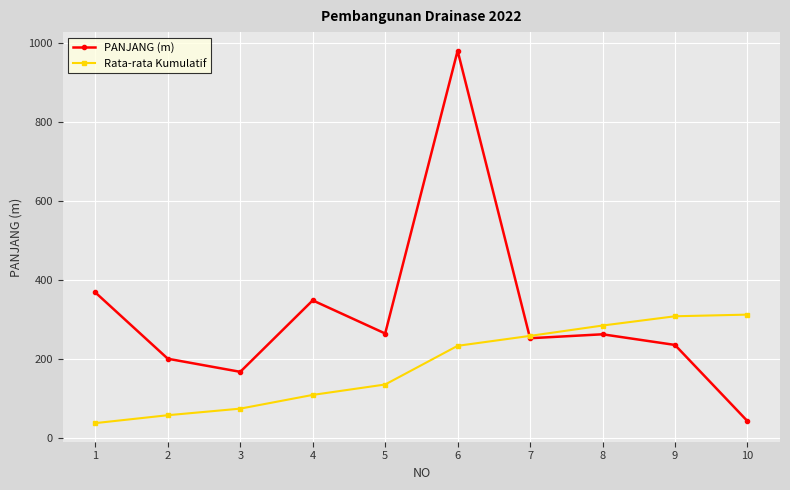

What is the total value across all series at 9?

542.7